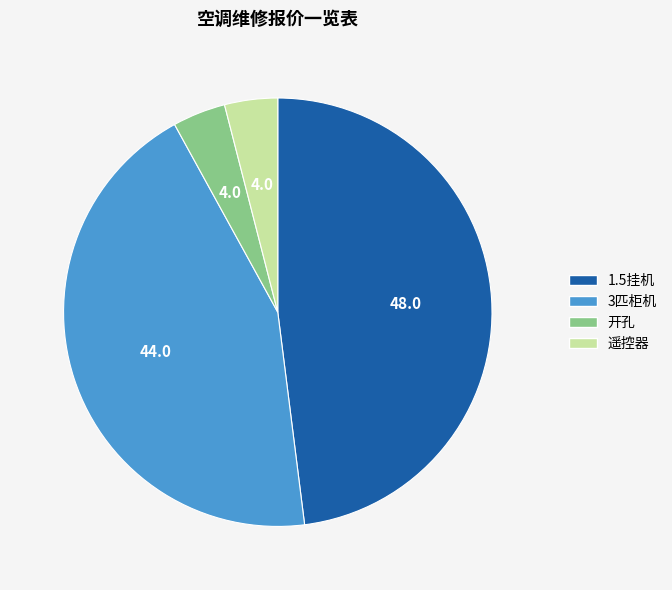

What is the largest slice in the pie chart?

1.5挂机